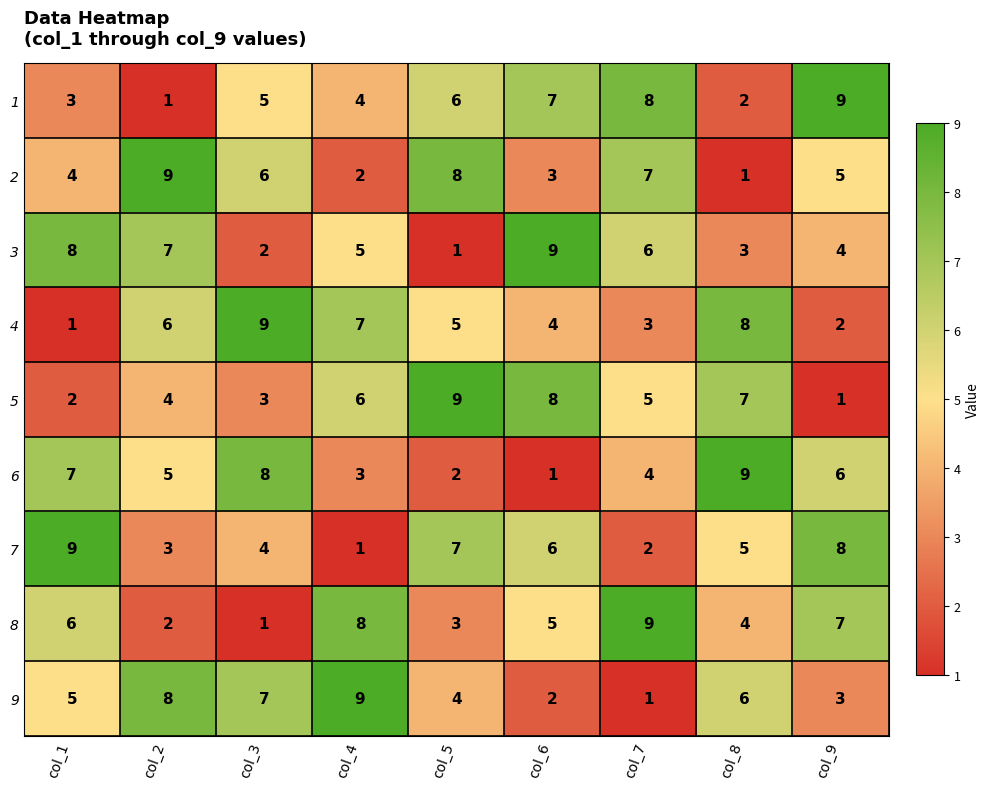

What is the approximate value of 6 at col_9?

6